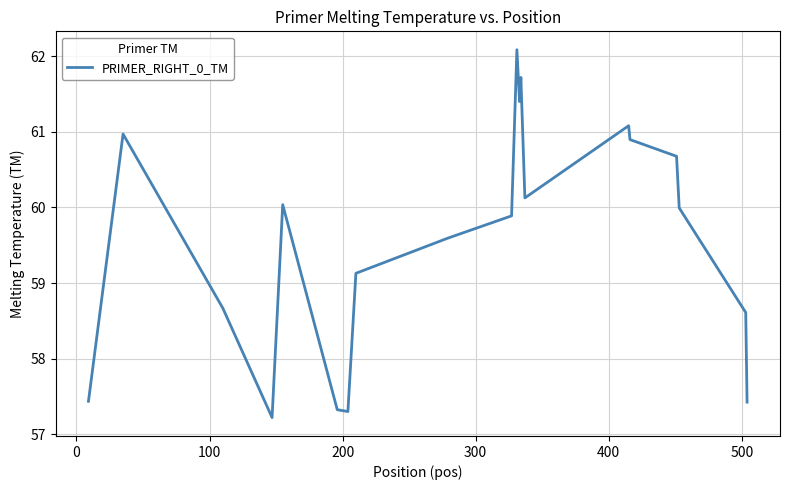

What is the greatest value displayed?

62.1